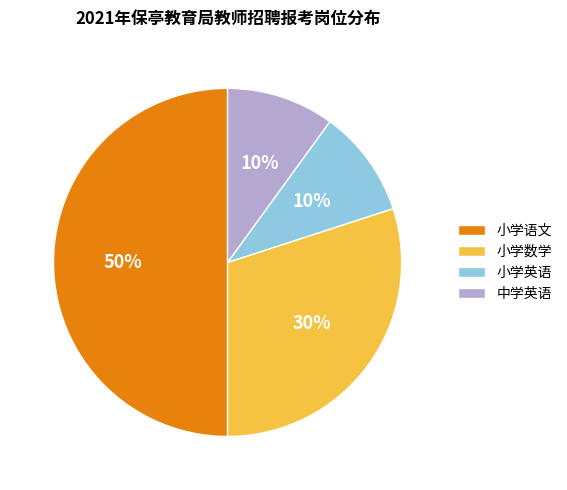

Does 小学数学 account for over 50% of the chart?

No